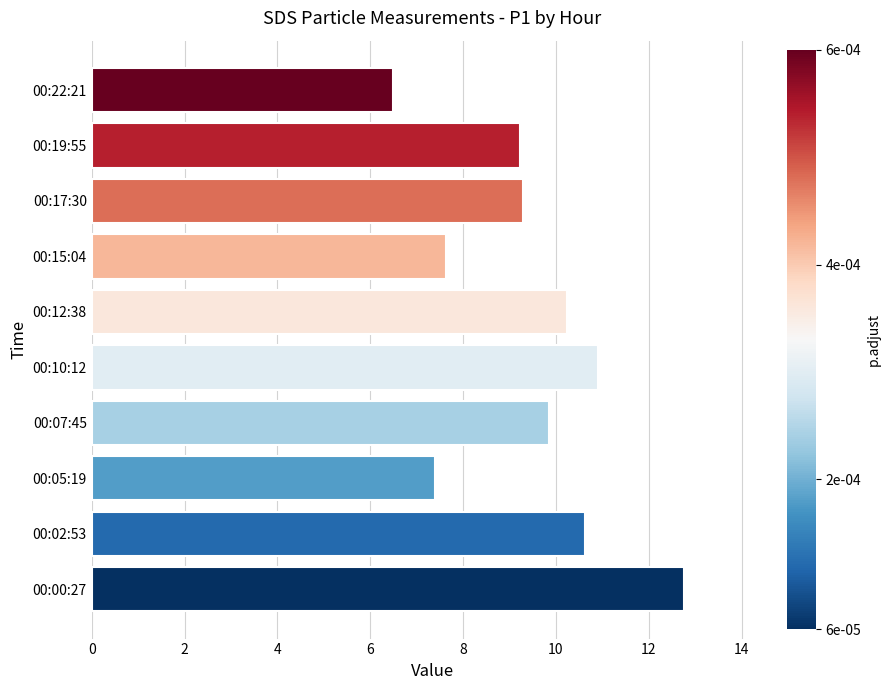

How many categories are shown in the chart?

10